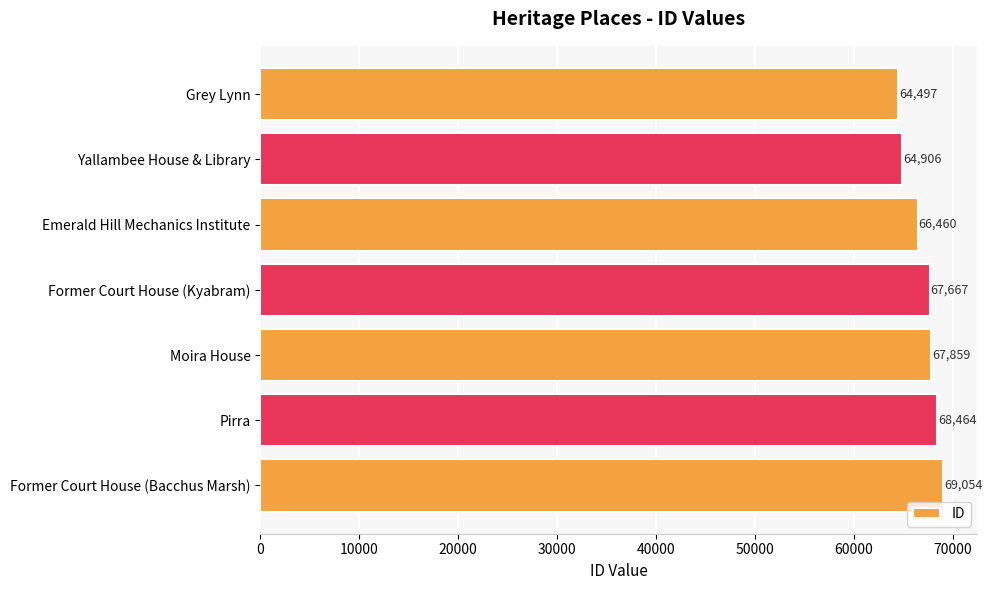

Are the bars grouped side by side (vs. stacked)?

No